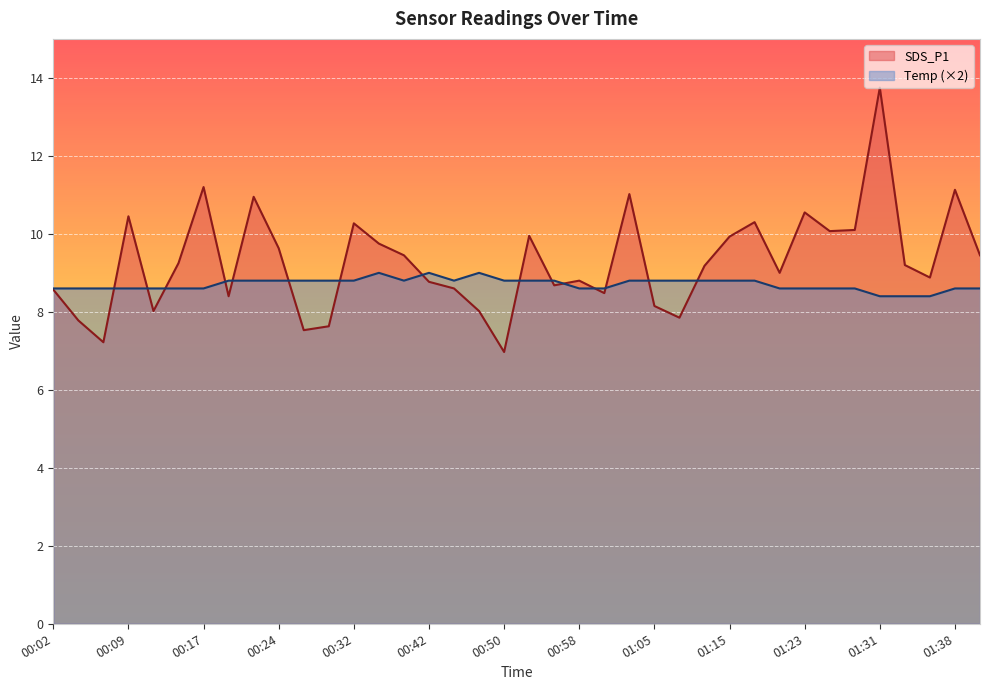

Reading right to left, extract all data points from this chart.

SDS_P1: 01:41=9.4	01:38=11.1	01:36=8.9	01:33=9.2	01:31=13.8	01:28=10.1	01:26=10.1	01:23=10.6	01:21=9.0	01:18=10.3	01:15=9.9	01:13=9.2	01:10=7.8	01:05=8.2	01:03=11.0	01:00=8.5	00:58=8.8	00:55=8.7	00:53=9.9	00:50=7.0	00:47=8.0	00:45=8.6	00:42=8.8	00:40=9.4	00:35=9.8	00:32=10.3	00:30=7.6	00:27=7.5	00:24=9.6	00:22=10.9	00:19=8.4	00:17=11.2	00:14=9.2	00:12=8.0	00:09=10.4	00:07=7.2	00:04=7.8	00:02=8.6
Temp: 01:41=8.6	01:38=8.6	01:36=8.4	01:33=8.4	01:31=8.4	01:28=8.6	01:26=8.6	01:23=8.6	01:21=8.6	01:18=8.8	01:15=8.8	01:13=8.8	01:10=8.8	01:05=8.8	01:03=8.8	01:00=8.6	00:58=8.6	00:55=8.8	00:53=8.8	00:50=8.8	00:47=9.0	00:45=8.8	00:42=9.0	00:40=8.8	00:35=9.0	00:32=8.8	00:30=8.8	00:27=8.8	00:24=8.8	00:22=8.8	00:19=8.8	00:17=8.6	00:14=8.6	00:12=8.6	00:09=8.6	00:07=8.6	00:04=8.6	00:02=8.6